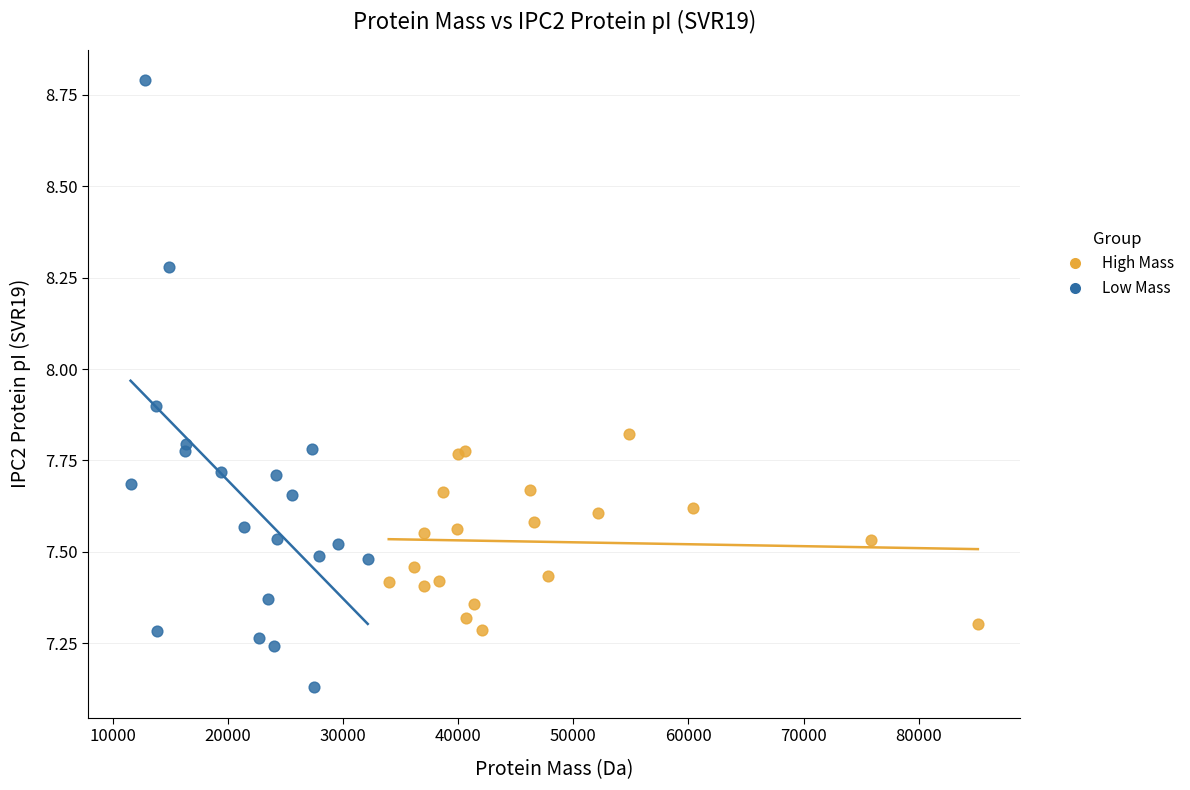

Which series contains the highest Y value?

Low Mass